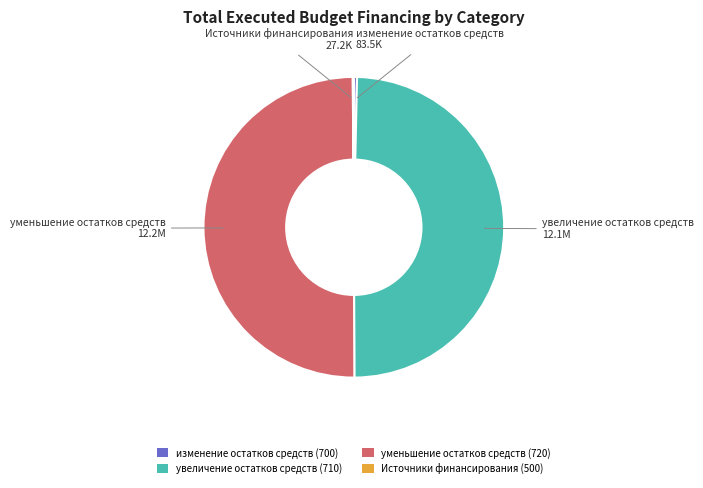

Does изменение остатков средств (700) account for over 50% of the chart?

No